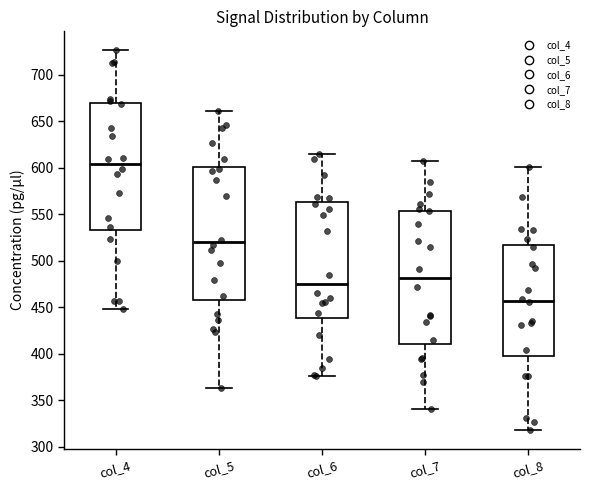

Which box's median line is the lowest?

col_8